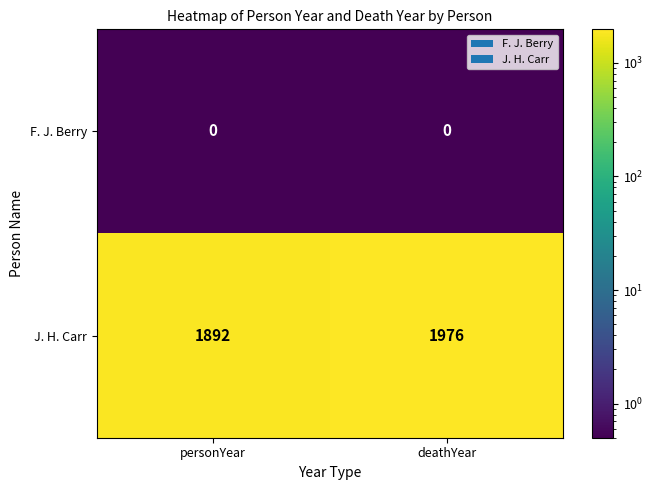

Count the number of categories in the chart.

2